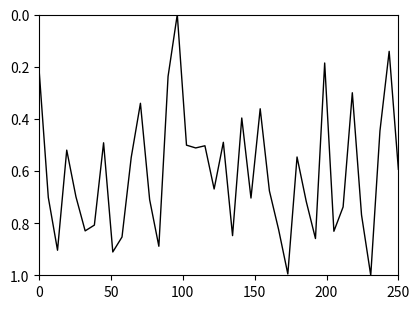

What is the difference between the maximum and minimum values?

1.0